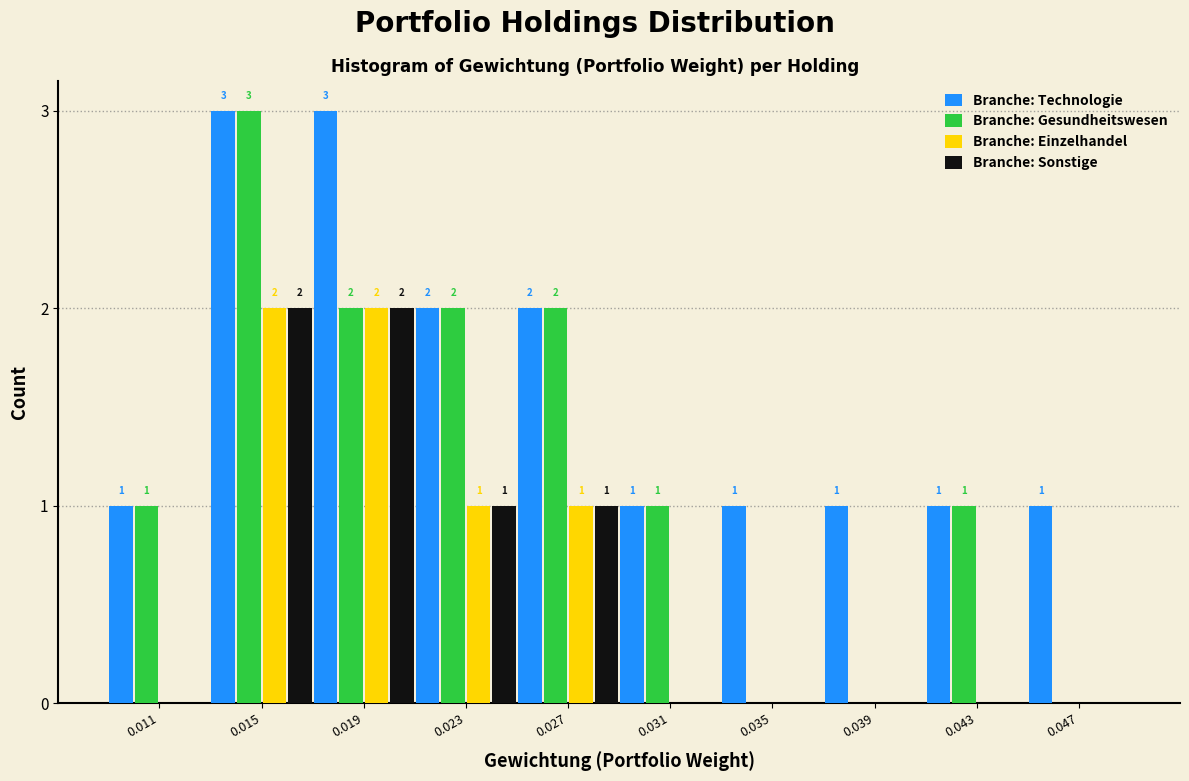

Reading right to left, transcribe all the data shown in this chart.

Branche: Technologie: 0.047=1	0.043=1	0.039=1	0.035=1	0.031=1	0.027=2	0.023=2	0.019=3	0.015=3	0.011=1
Branche: Gesundheitswesen: 0.047=0	0.043=1	0.039=0	0.035=0	0.031=1	0.027=2	0.023=2	0.019=2	0.015=3	0.011=1
Branche: Einzelhandel: 0.047=0	0.043=0	0.039=0	0.035=0	0.031=0	0.027=1	0.023=1	0.019=2	0.015=2	0.011=0
Branche: Sonstige: 0.047=0	0.043=0	0.039=0	0.035=0	0.031=0	0.027=1	0.023=1	0.019=2	0.015=2	0.011=0